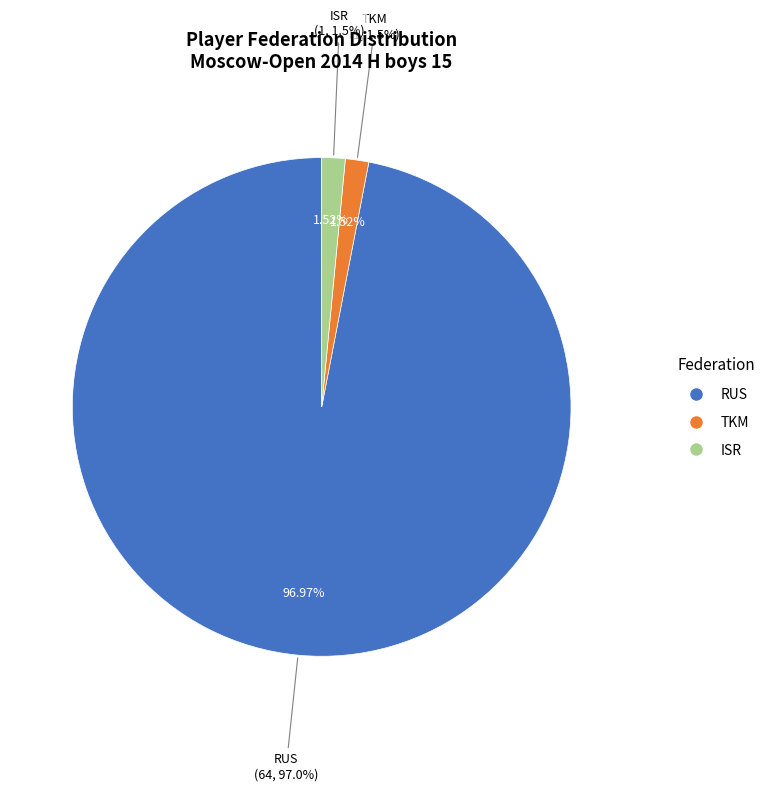

How many segments does this pie chart have?

3